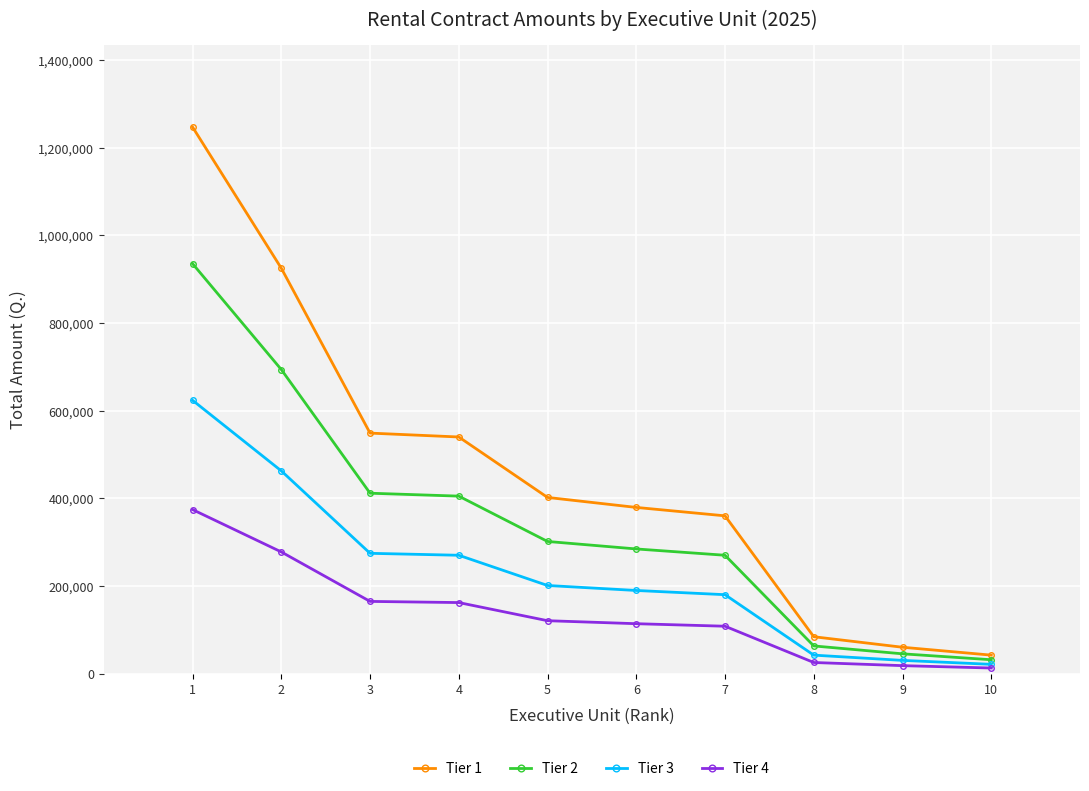

Between 2 and 3, which series saw the biggest shift?

Tier 1